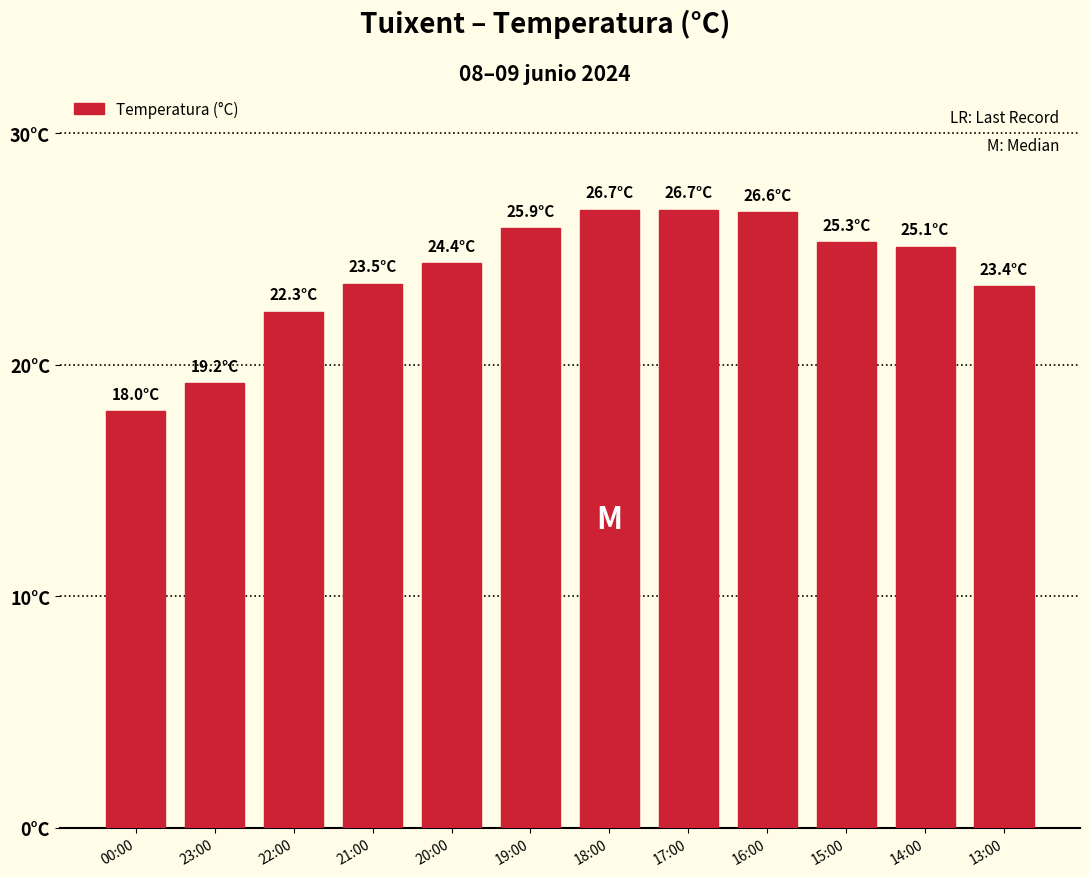

What is the difference between the values at 14:00 and 15:00?

0.2